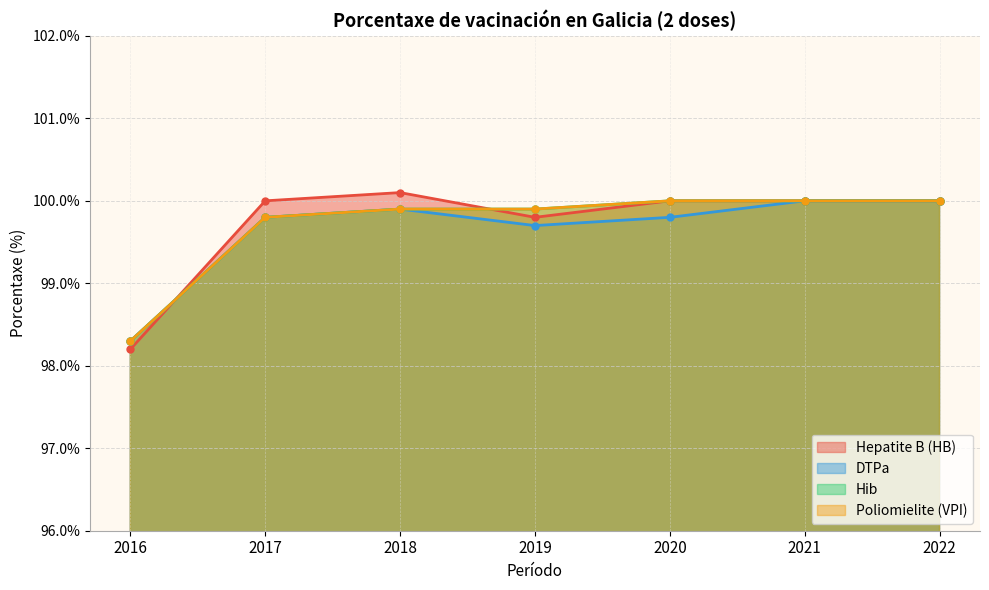

At which label does DTPa reach its peak?

2021